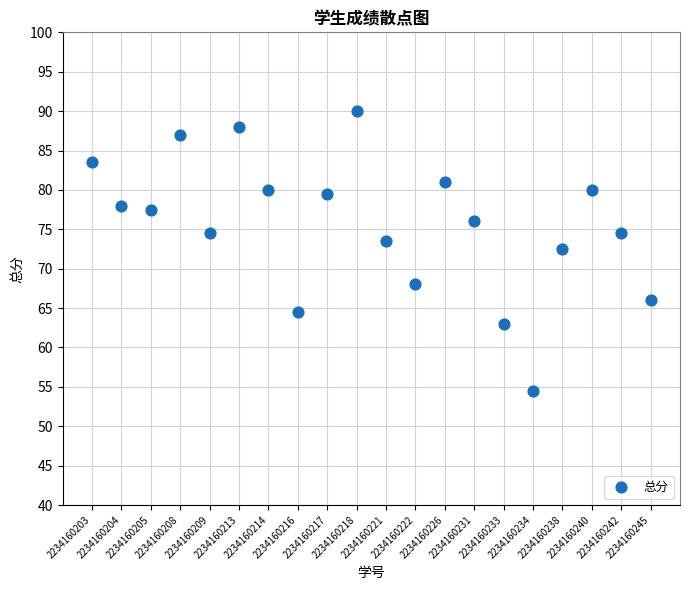

What is the range of X values (max minus min)?

19.0